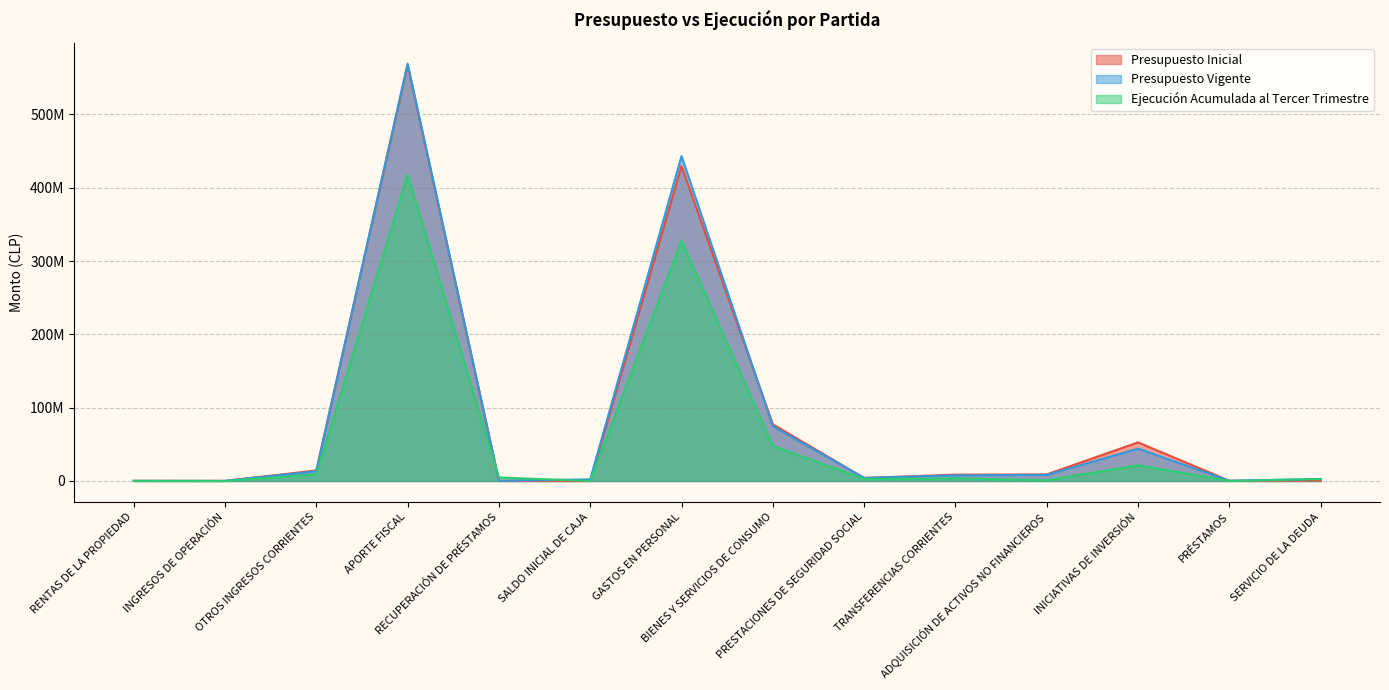

Reading right to left, transcribe all the data shown in this chart.

Presupuesto Inicial: 616718	255071	52654663	8980712	8623945	4119620	77268569	429622887	0	255071	567294521	14330231	133979	128383
Presupuesto Vigente: 2812131	255071	44201663	8295675	7702325	4119620	74701904	443218394	2195413	255071	569348699	13245238	133979	128383
Ejecución Acumulada al Tercer Trimestre: 2581526	33511	21416868	1003220	3626046	2604299	47698720	327877956	0	4760417	417562032	8867514	5894	138271